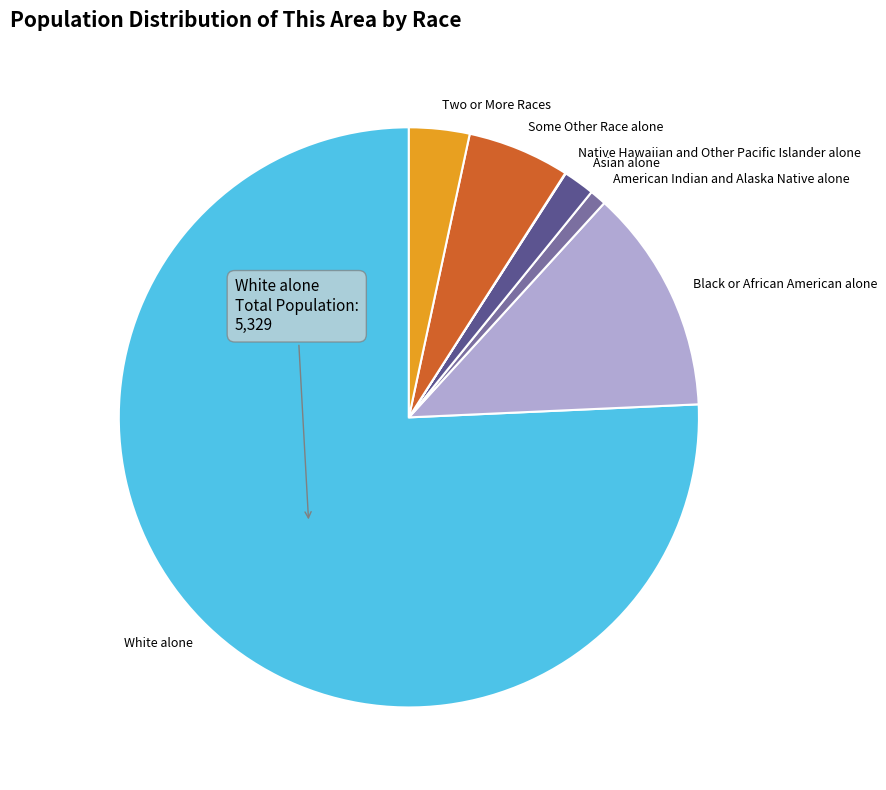

Which category has the biggest portion of the pie?

White alone